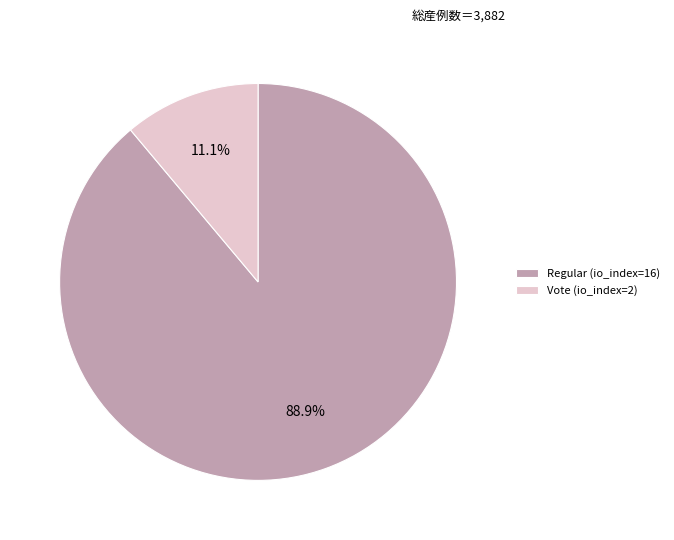

Is there a majority slice in this chart?

Yes